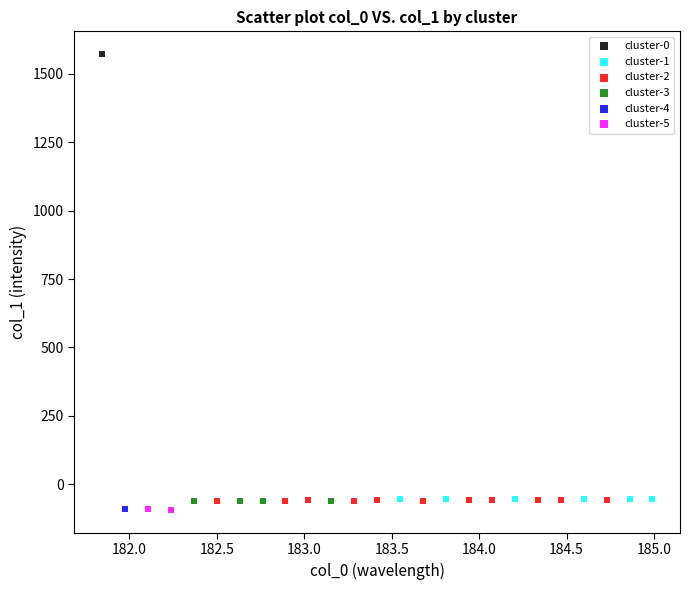

What are all the series names shown in the legend?

cluster-0, cluster-1, cluster-2, cluster-3, cluster-4, cluster-5